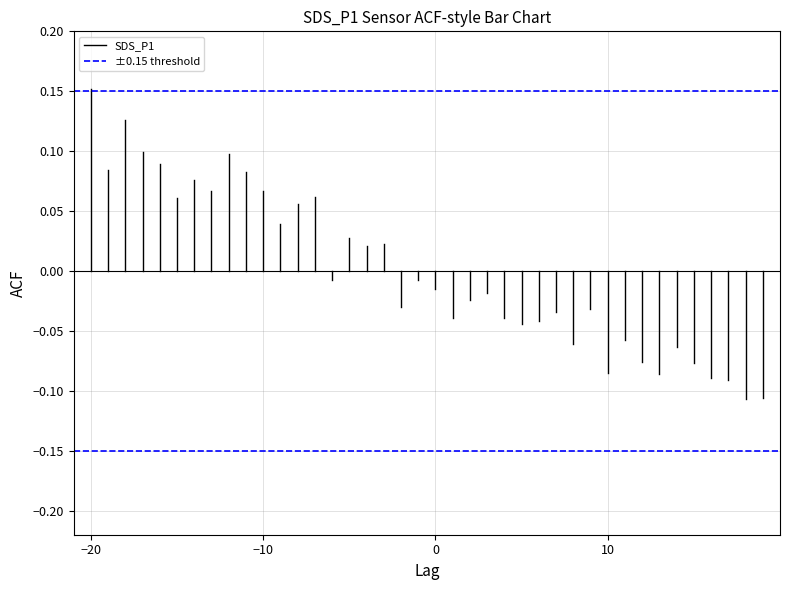

List the series in order of their overall mean, highest first.

±0.15 threshold, SDS_P1